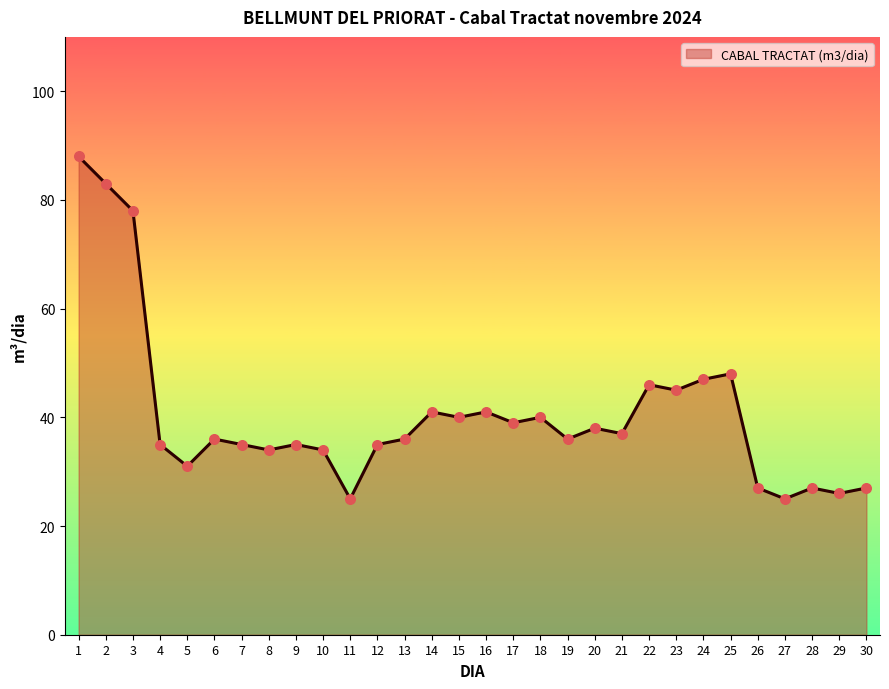

What is the change in value from 25 to 27?

-23